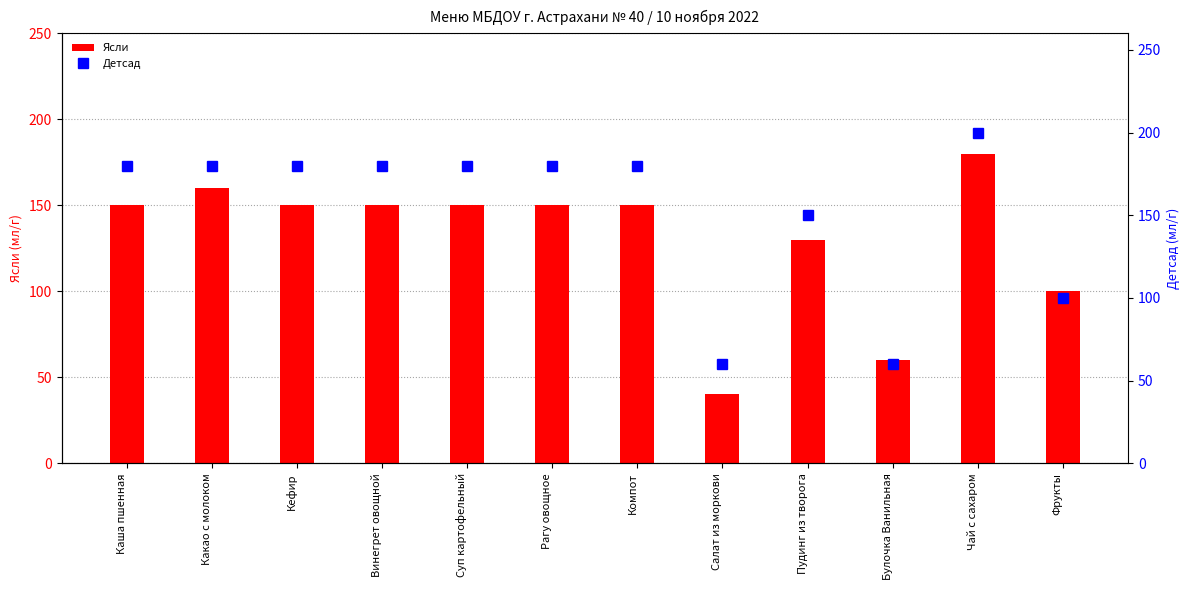

Between Какао с молоком and Чай с сахаром, which is larger?

Чай с сахаром